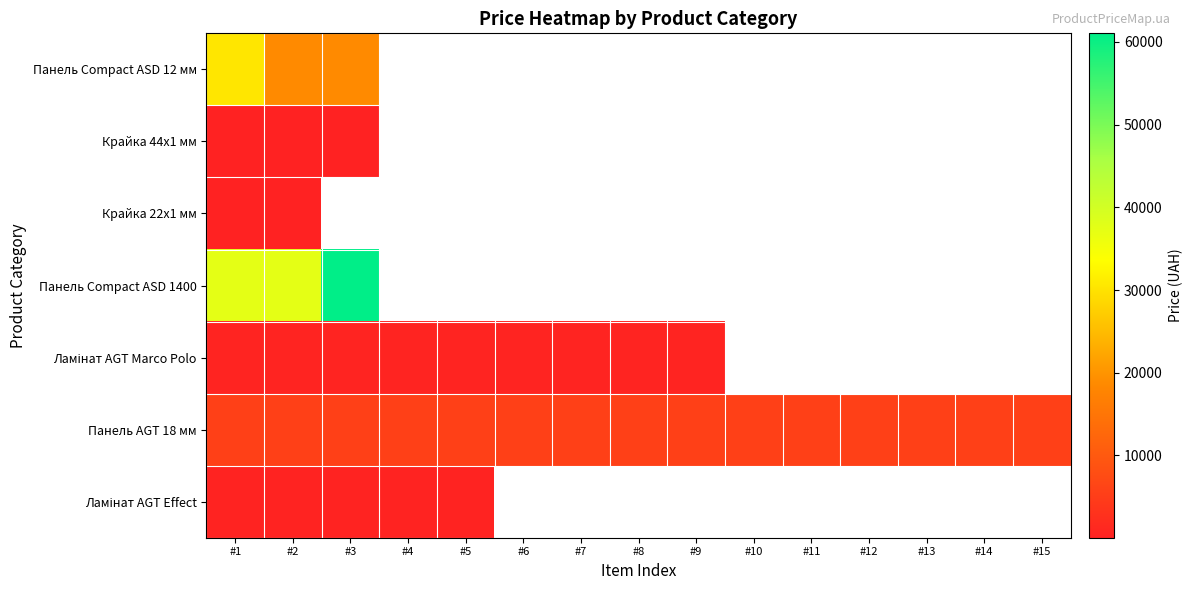

Which series has the largest total across all categories?

Панель AGT 18 мм